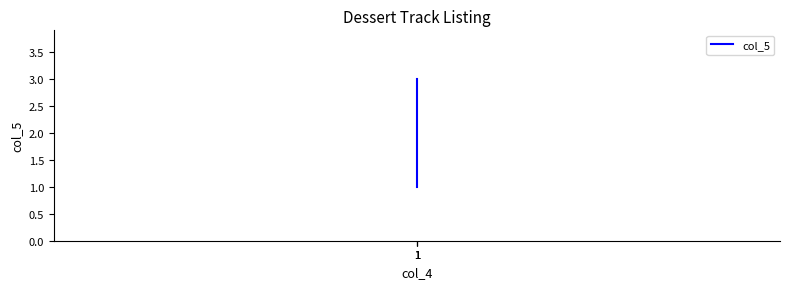

What is the difference between the maximum and minimum values?

2